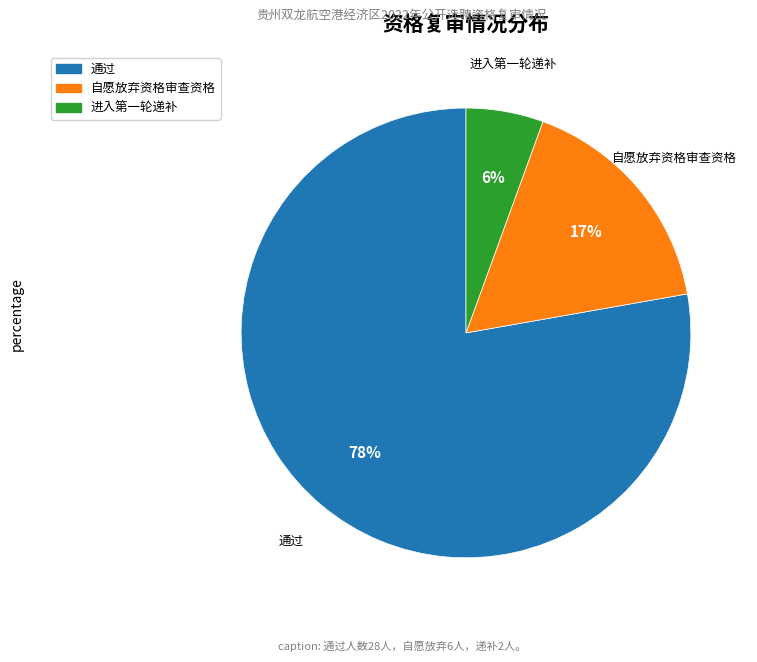

To the nearest percent, what is the average slice percentage?

33%